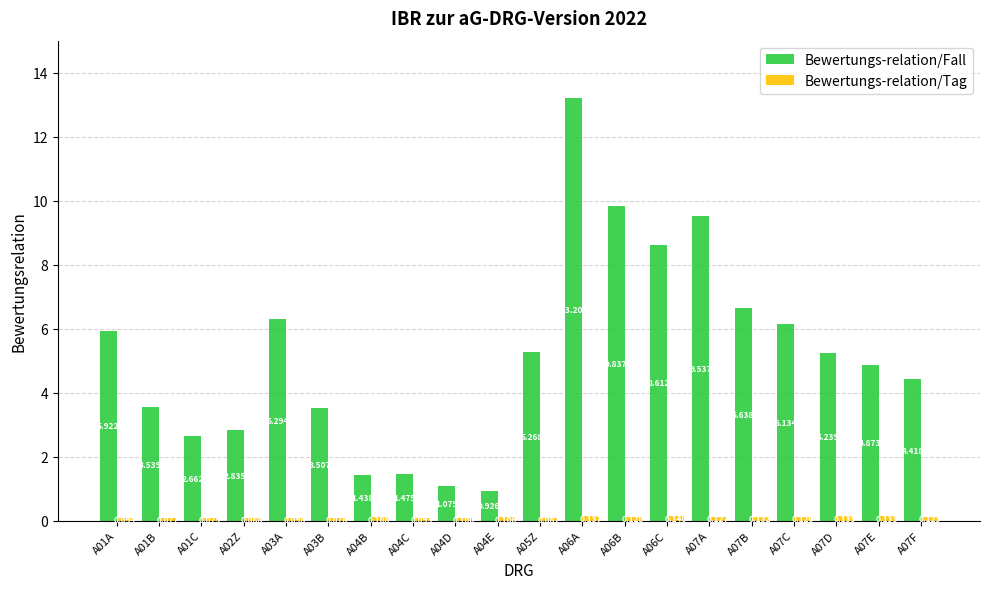

How many values in the Bewertungs-relation/Fall series exceed 5?

10